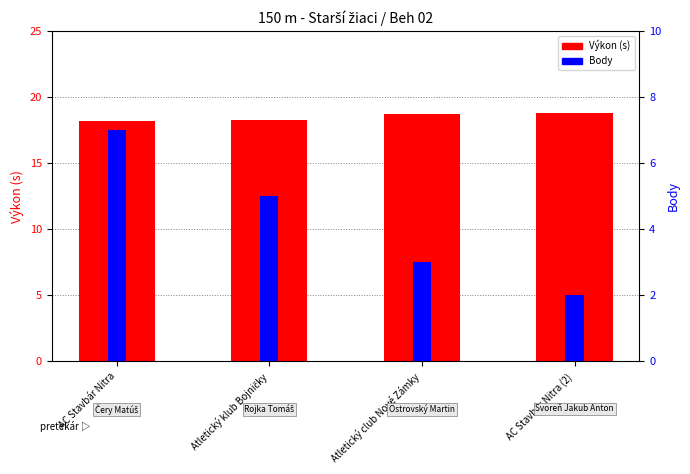

What position from the left is AC Stavbár Nitra (2)?

4